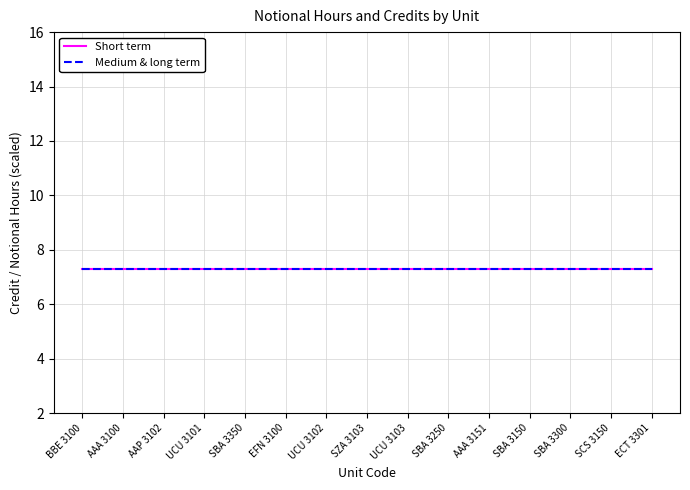

What is the approximate value of Short term at SBA 3250?

7.3